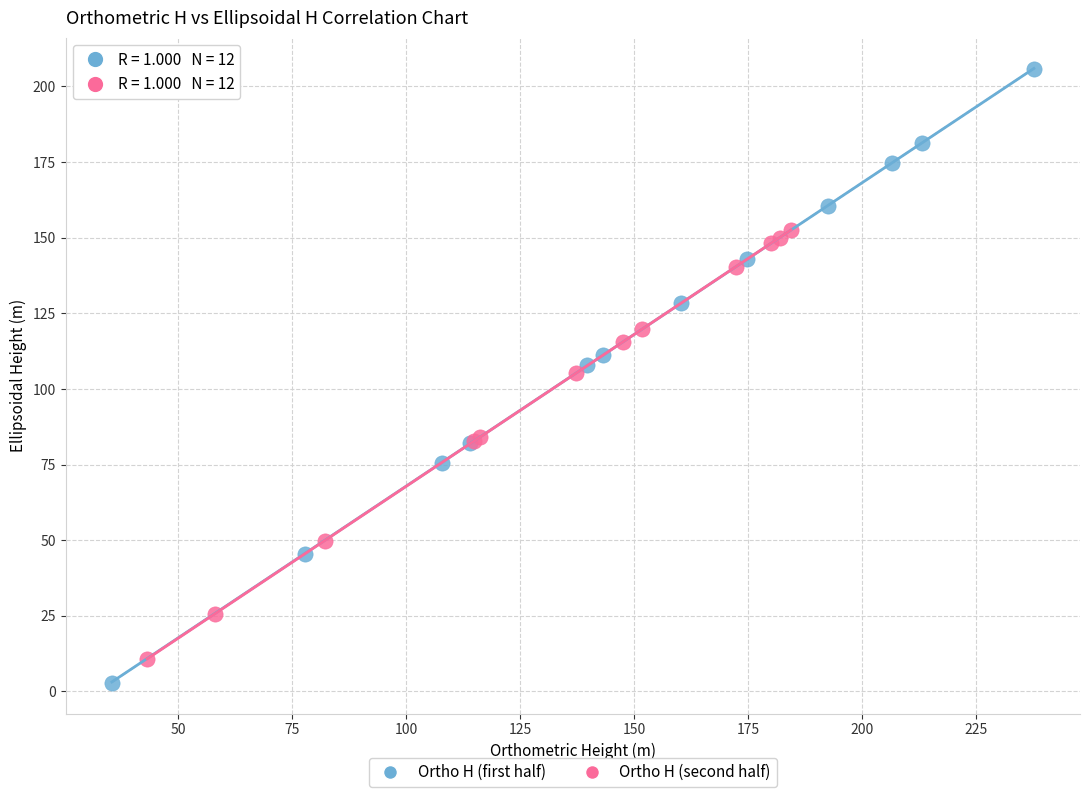

What are all the series names shown in the legend?

Ortho H (first half), Ortho H (second half)